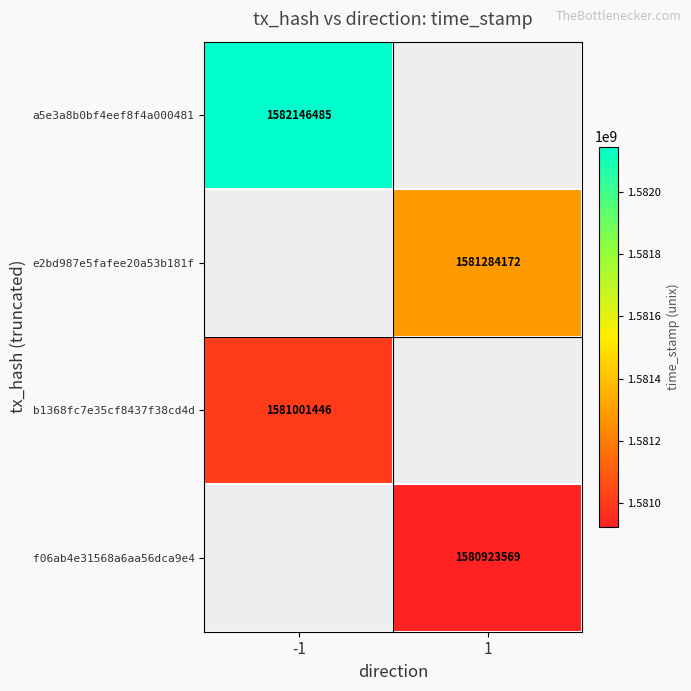

Is the value of a5e3a8b0bf4eef8f4a000481 at -1 greater than the value of f06ab4e31568a6aa56dca9e4 at 1?

Yes